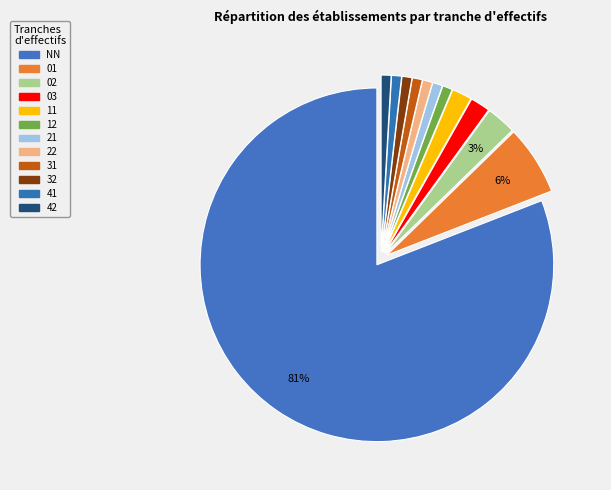

Does any single category account for the majority?

Yes